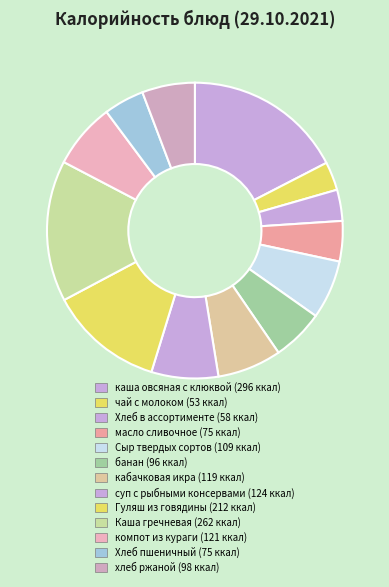

Is it true that хлеб ржаной is 16% of the pie?

False